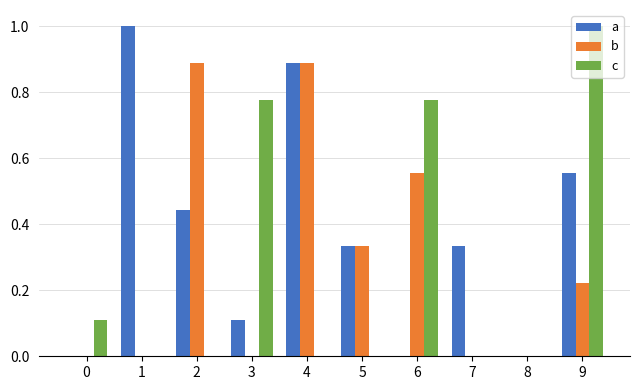

How many series are shown in this chart?

3